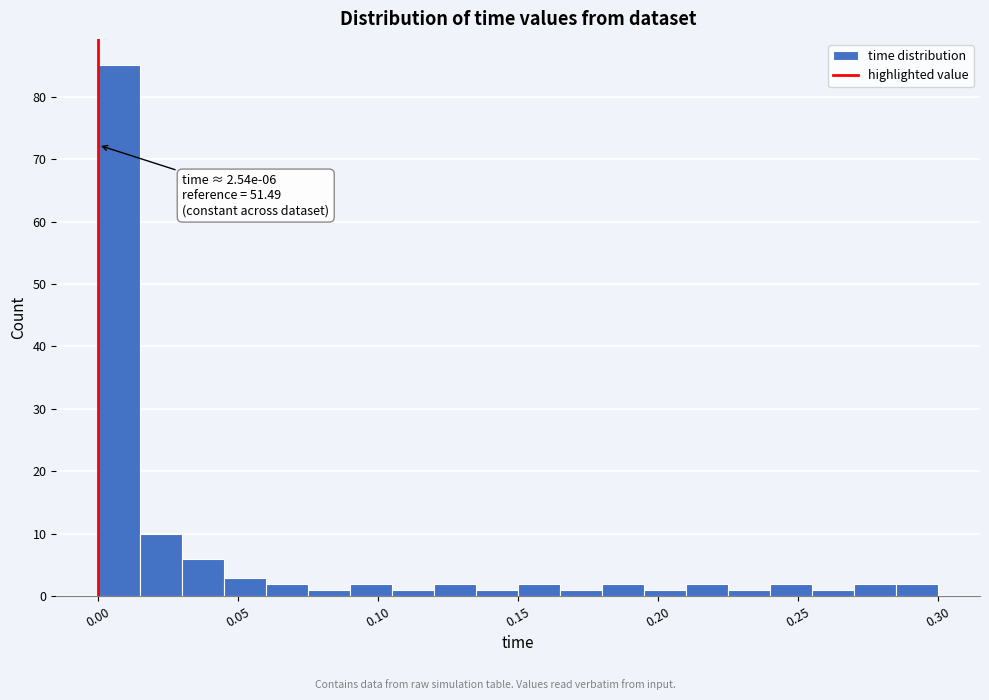

Around what value on the x-axis is the tallest bar? Give the approximate position of its centre, as read against the axis.

0.010